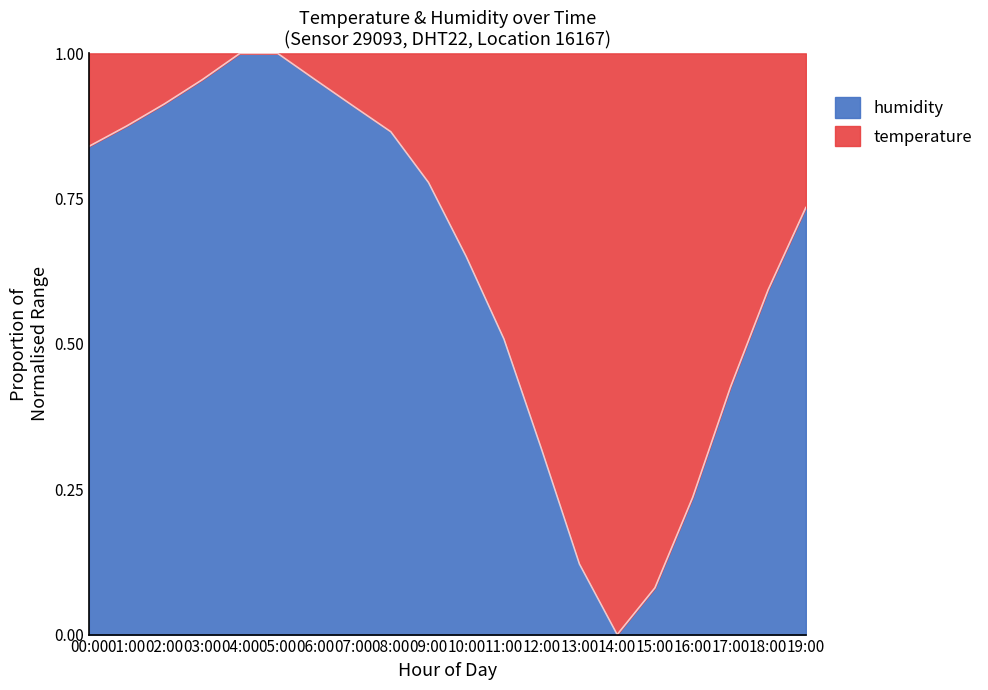

Rank the categories by value from highest to lowest.

04:00, 05:00, 03:00, 06:00, 02:00, 07:00, 01:00, 08:00, 00:00, 09:00, 19:00, 10:00, 18:00, 11:00, 17:00, 12:00, 16:00, 13:00, 15:00, 14:00